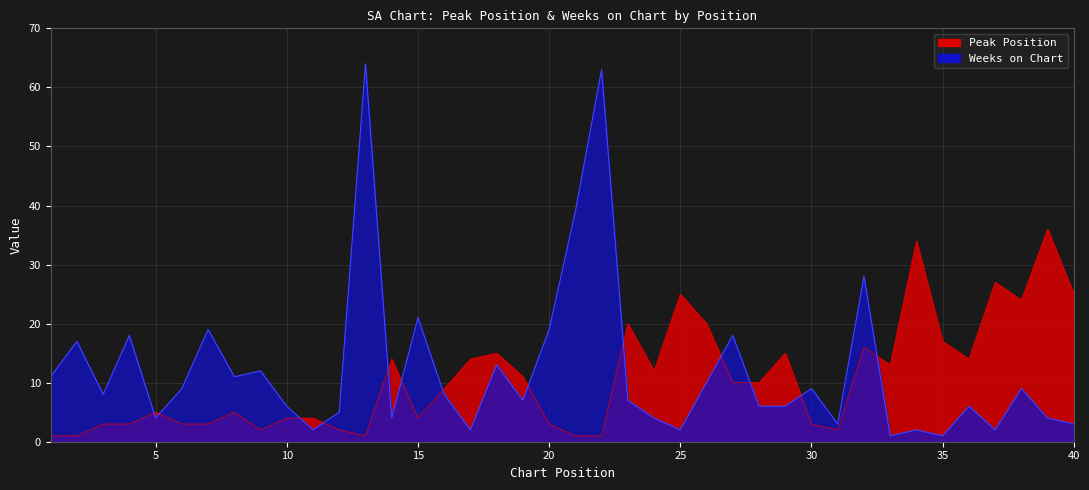

Reading left to right, what are all the values shown in this chart?

Peak Position: 1	1	3	3	5	3	3	5	2	4	4	2	1	14	4	9	14	15	11	3	1	1	20	12	25	20	10	10	15	3	2	16	13	34	17	14	27	24	36	25
Weeks on Chart: 11	17	8	18	4	9	19	11	12	6	2	5	64	4	21	8	2	13	7	19	39	63	7	4	2	10	18	6	6	9	3	28	1	2	1	6	2	9	4	3